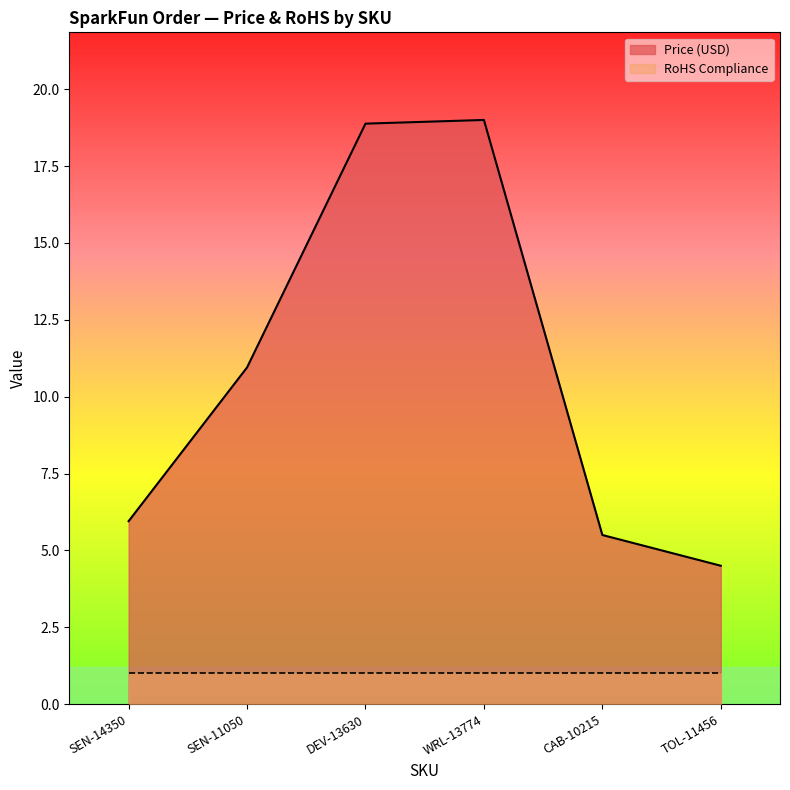

Which label corresponds to the smallest value in the chart?

TOL-11456